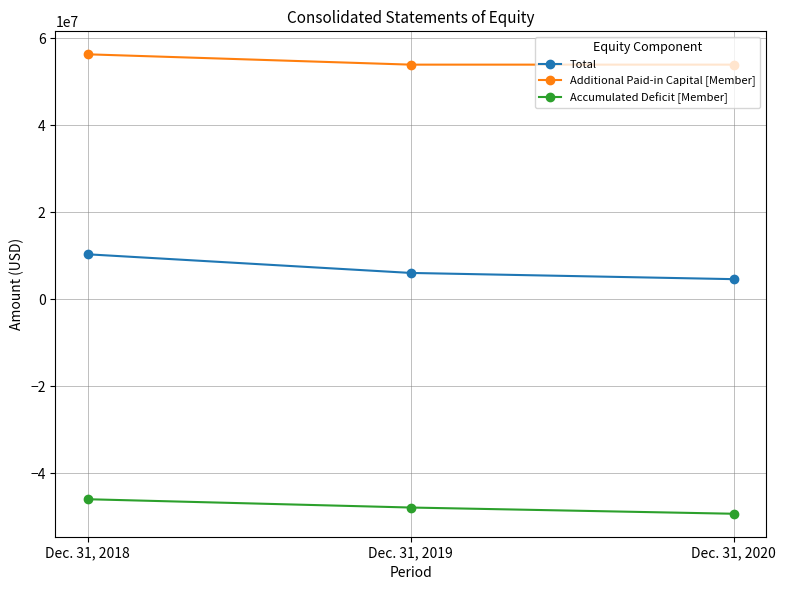

Where is Total nearest to the value 7462674?

Dec. 31, 2019